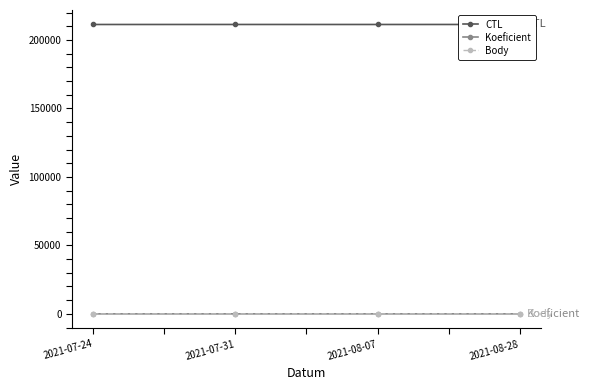

What value does the CTL series have at 2021-07-31, to the nearest 10?

211330